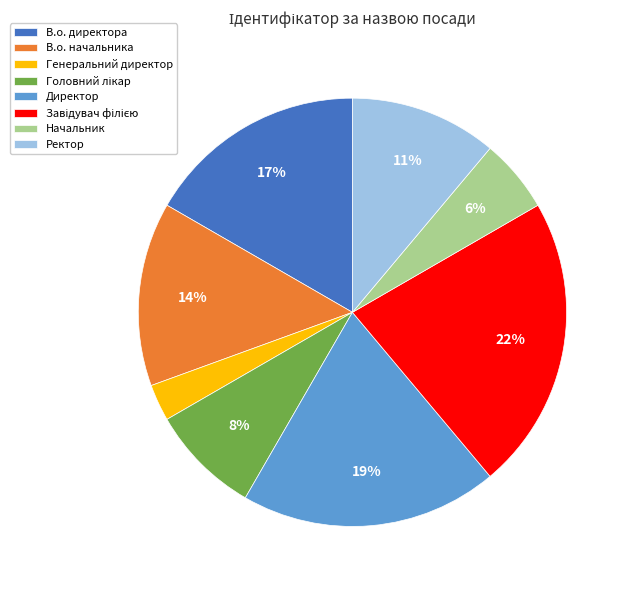

Which category has the smallest portion of the pie?

Генеральний директор